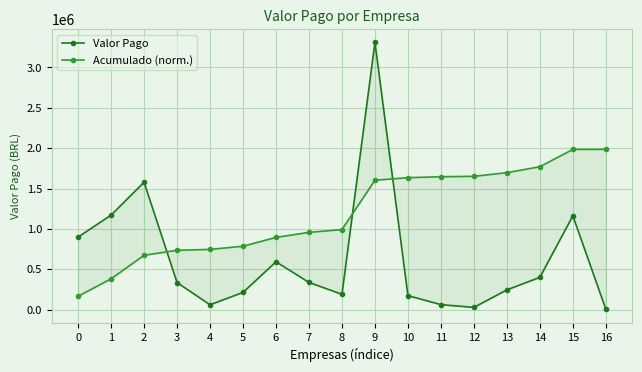

Read the Acumulado (norm.) value at 14.

1770078.7